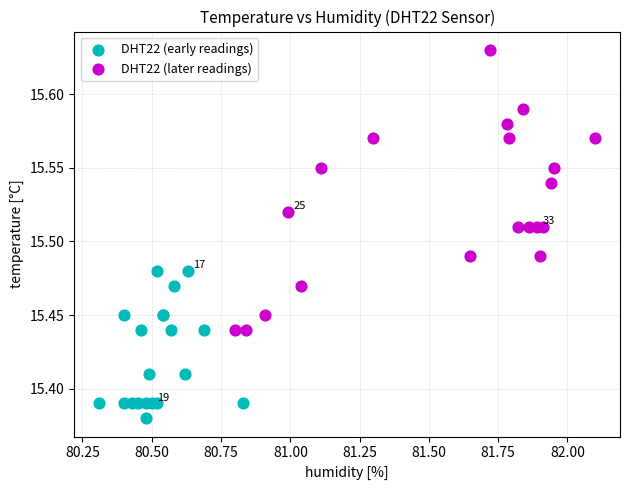

Which series contains the highest Y value?

DHT22 (later readings)